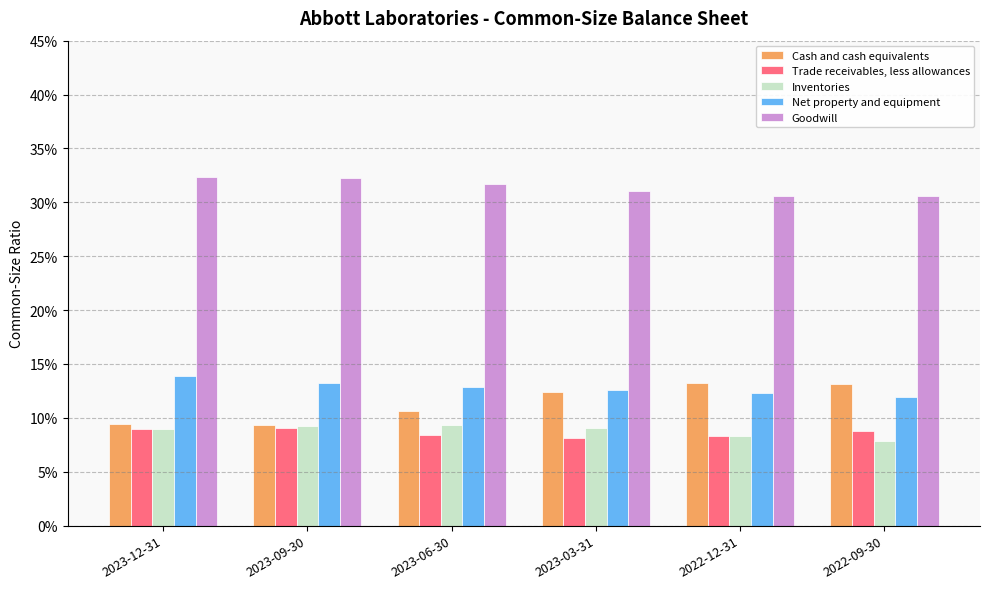

What is the smallest value displayed?

0.1